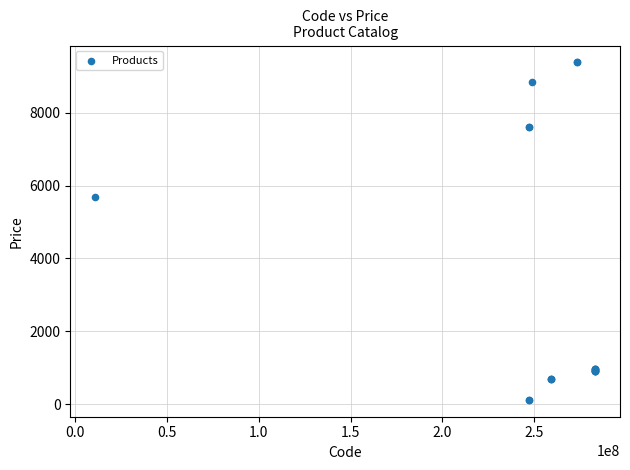

What Y value in the scatter plot is closest to 4749?

5673.8